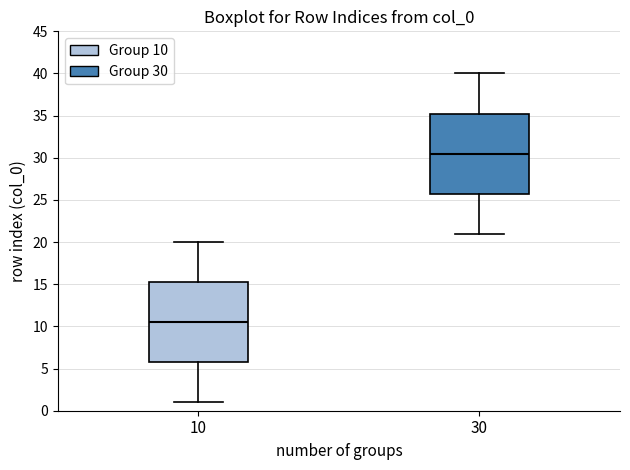

Reading left to right, read every box against the y-axis: the position of its median line, the range the box covers, and the ends of its whiskers. The values are not printed on the chart, so give them approximately, as read against the axis.

10: median 10.5, box 6.0 to 15.5, whiskers 1.0 to 20.0
30: median 30.5, box 26.0 to 35.5, whiskers 21.0 to 40.0